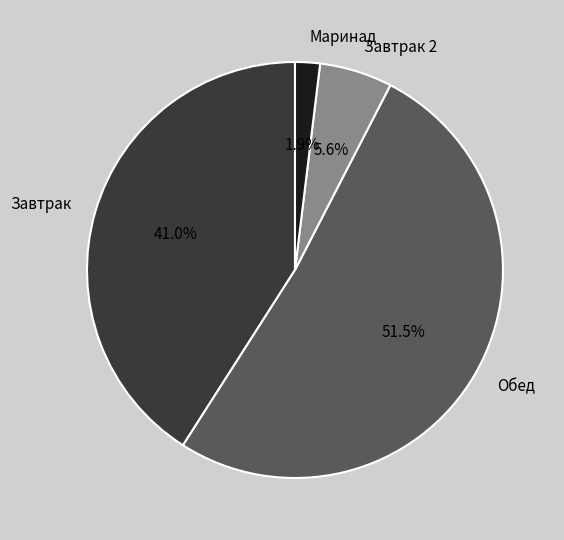

Which has a higher value, Завтрак or Обед?

Обед